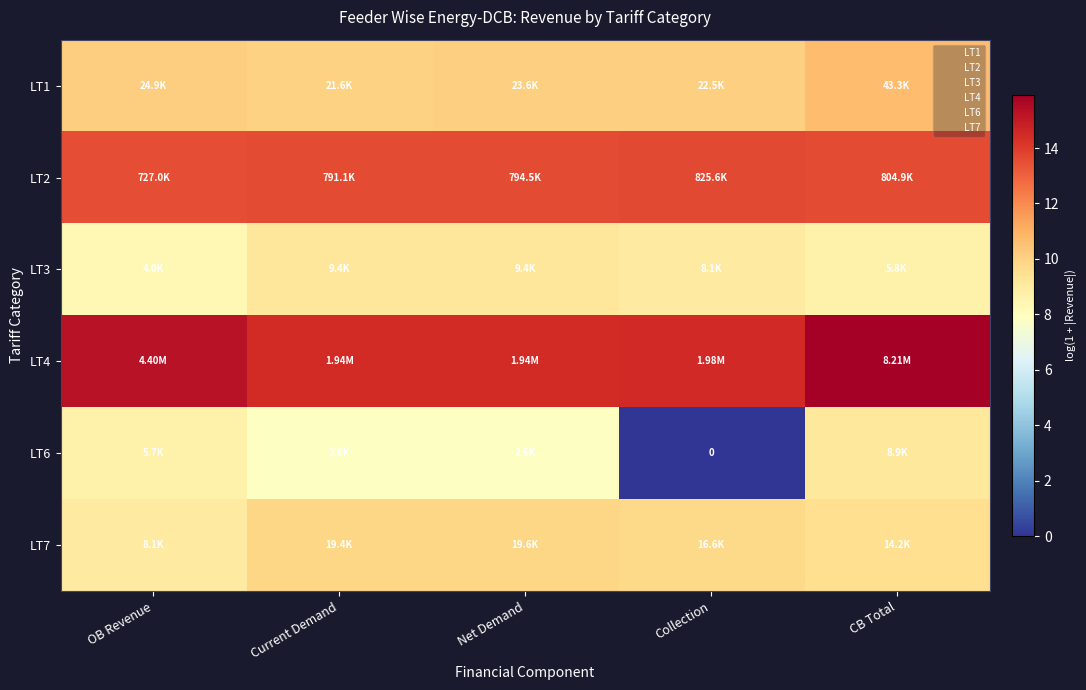

At which label is LT3 closest to 8?

OB Revenue